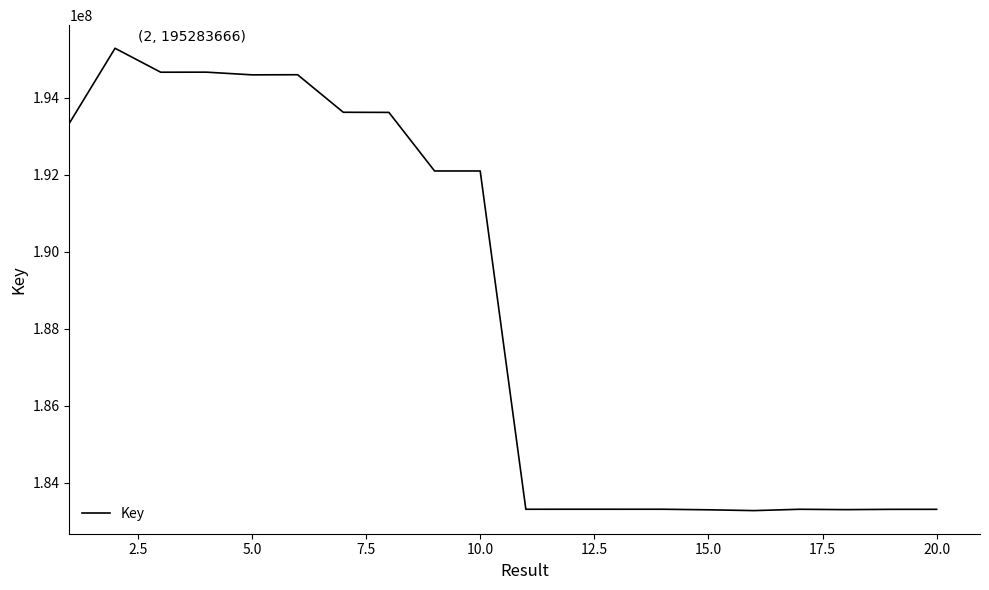

What is the difference between the maximum and minimum values?

12003300